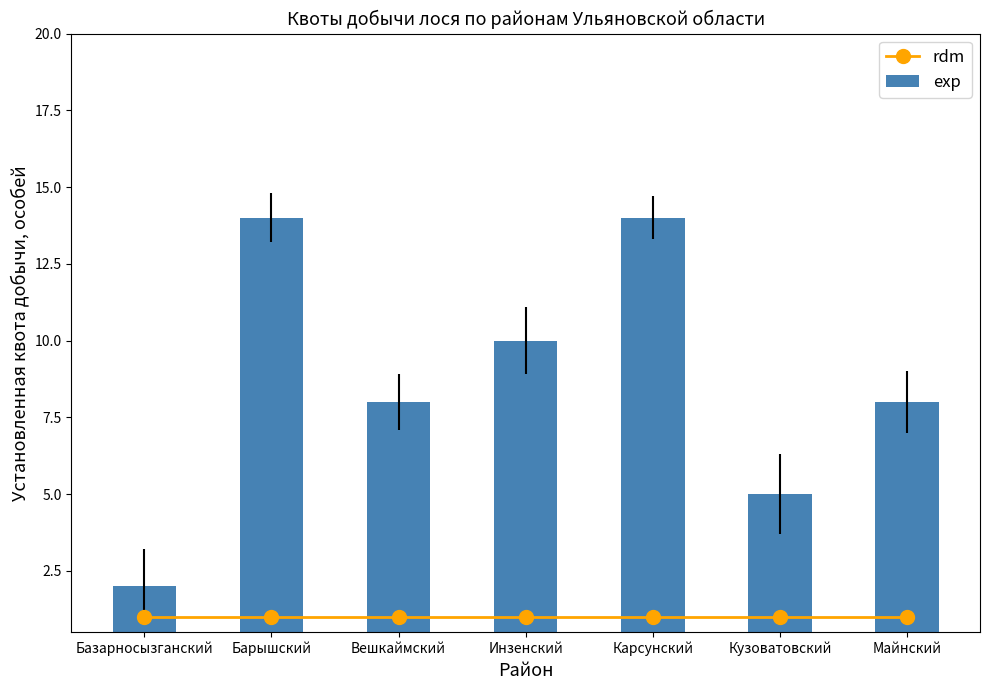

Which series changed the most between Барышский and Майнский?

exp